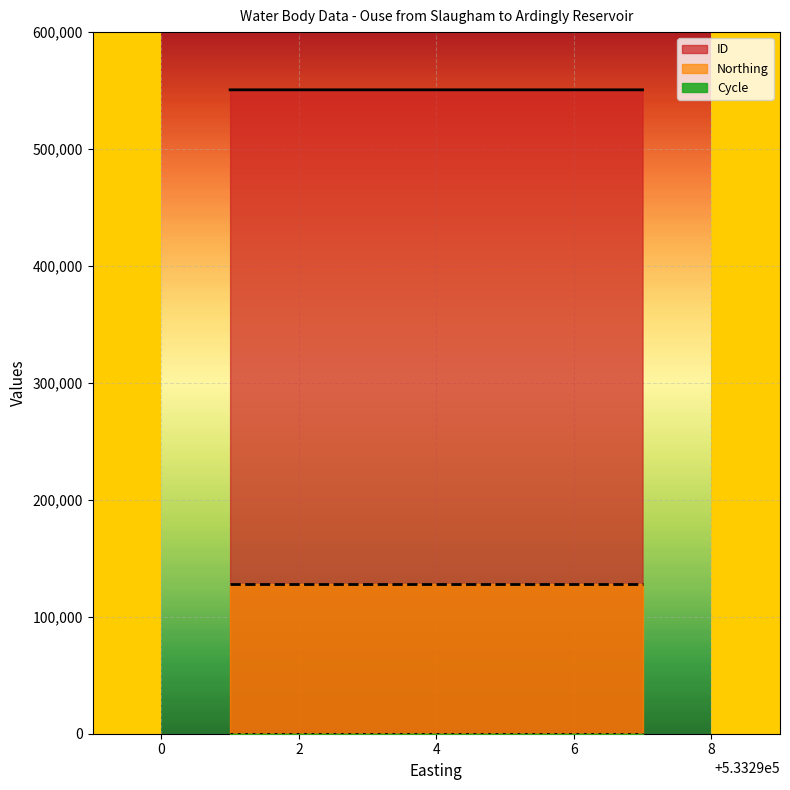

What value does the ID series have at 533294?

550653